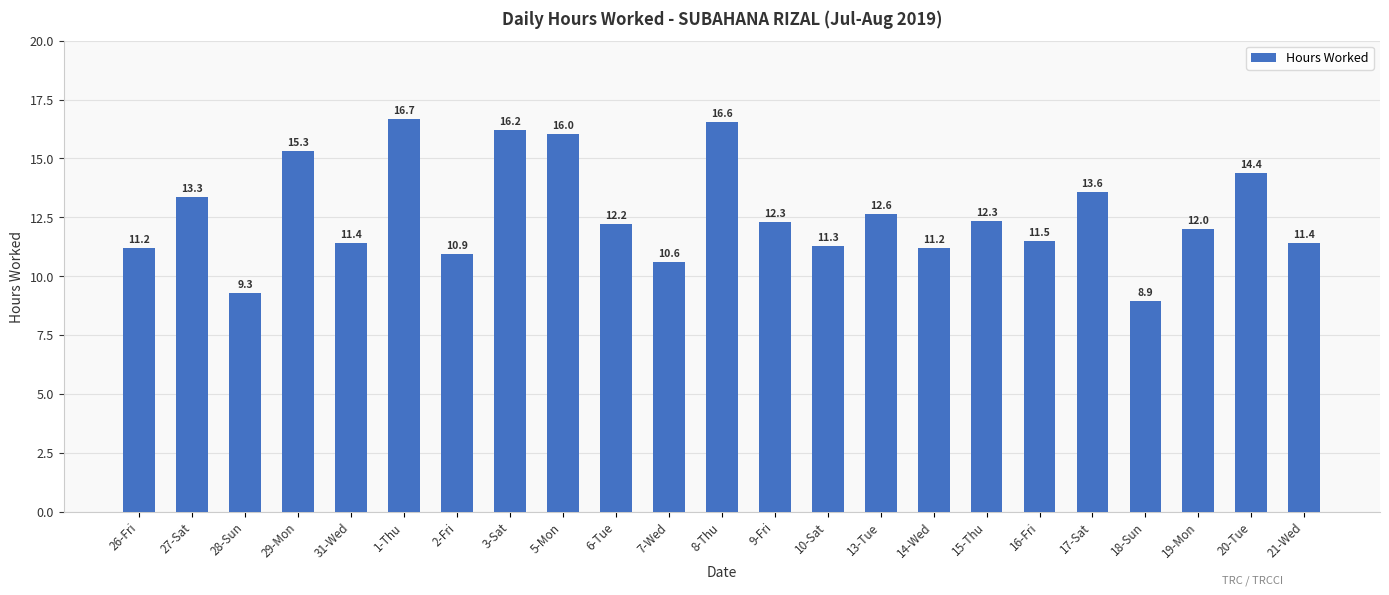

Which category has the highest value across all series?

1-Thu